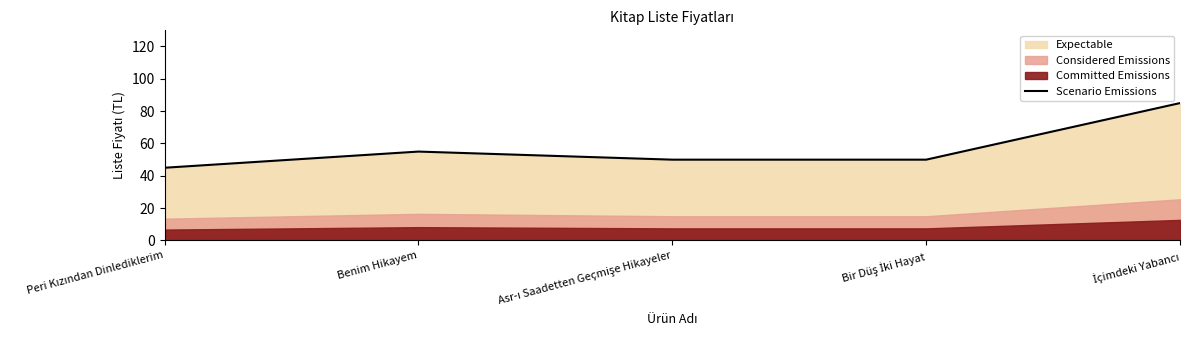

At which category does the chart reach its peak across all series?

İçimdeki Yabancı